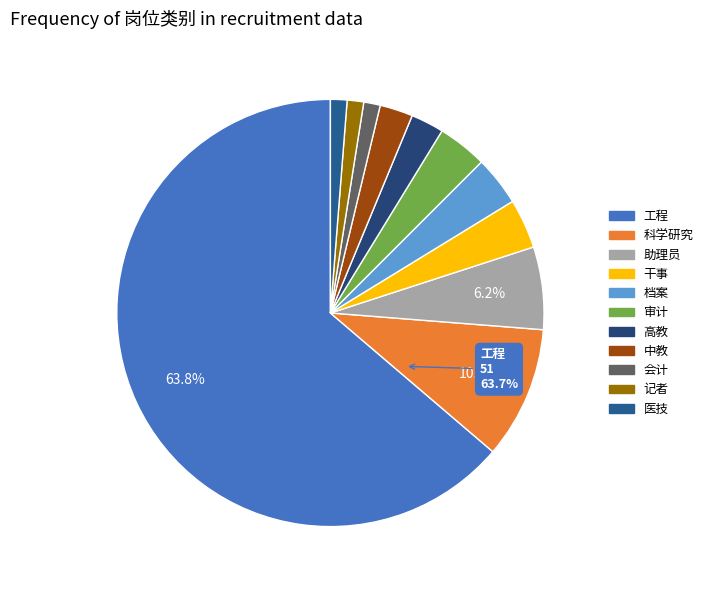

Count the number of slices in the pie.

11